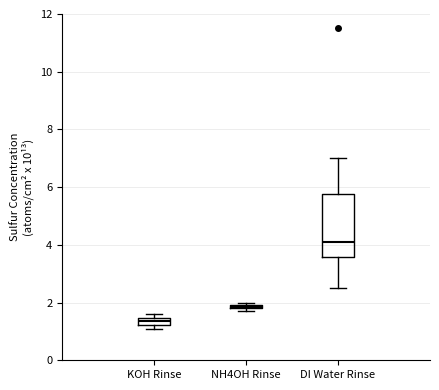

Comparing the boxes themselves (not the whiskers), which one is the tallest?

DI Water Rinse